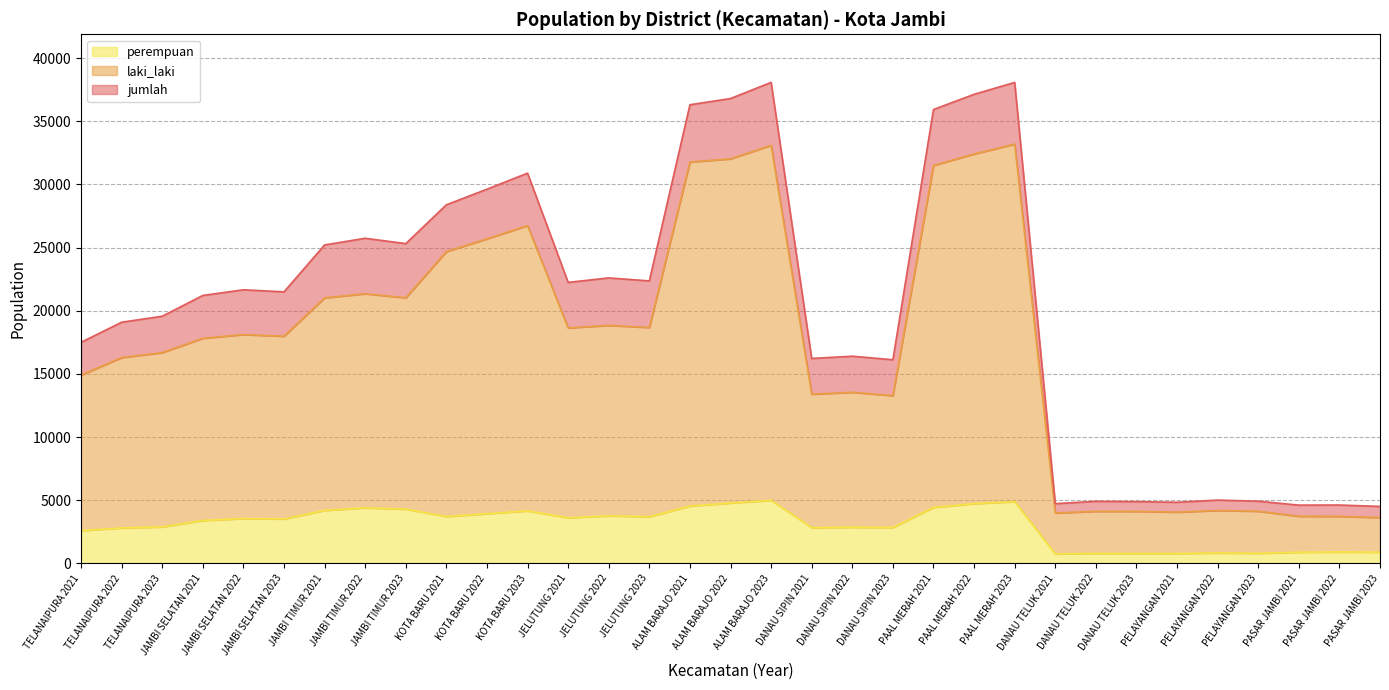

Count the number of categories in the chart.

33